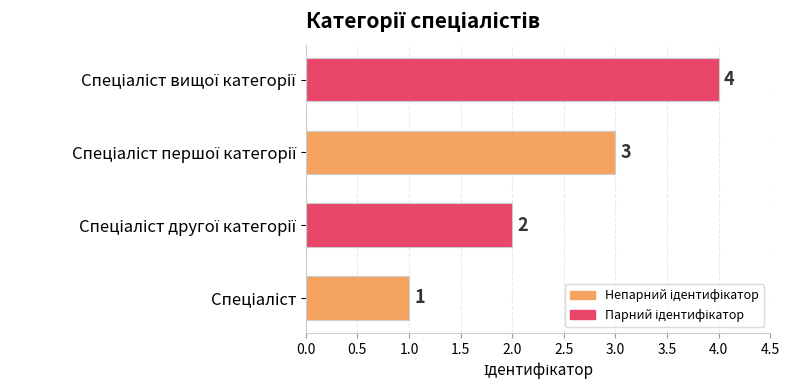

What is the sum of all values?

10